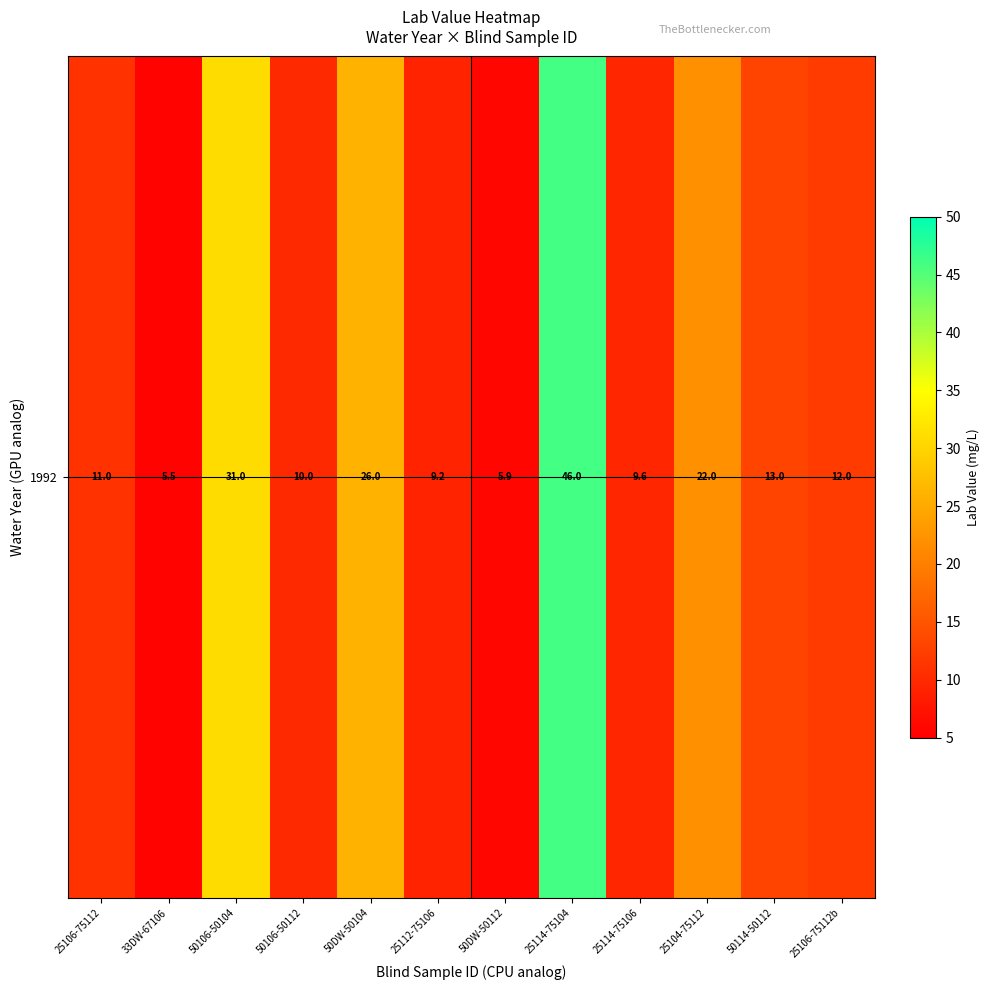

Reading right to left, what are all the values shown in this chart?

12.0	13.0	22.0	9.6	46.0	5.9	9.2	26.0	10.0	31.0	5.5	11.0